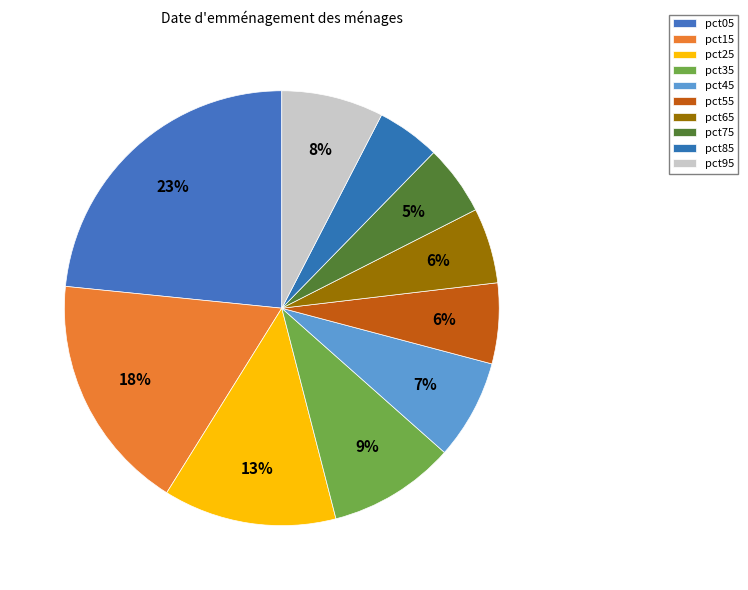

Does any single category account for the majority?

No